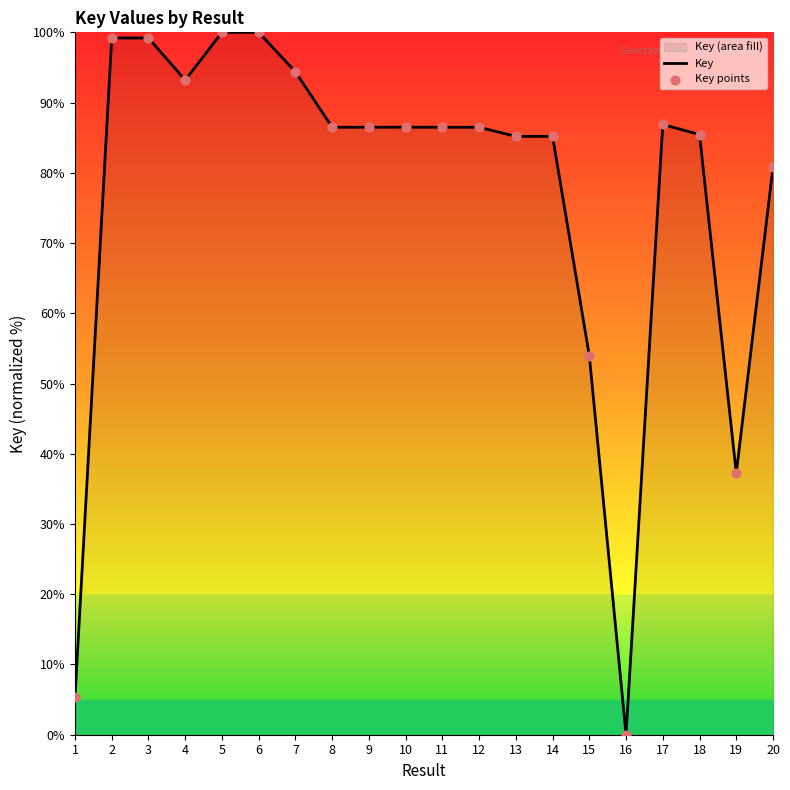

Which series contains the highest Y value?

Key